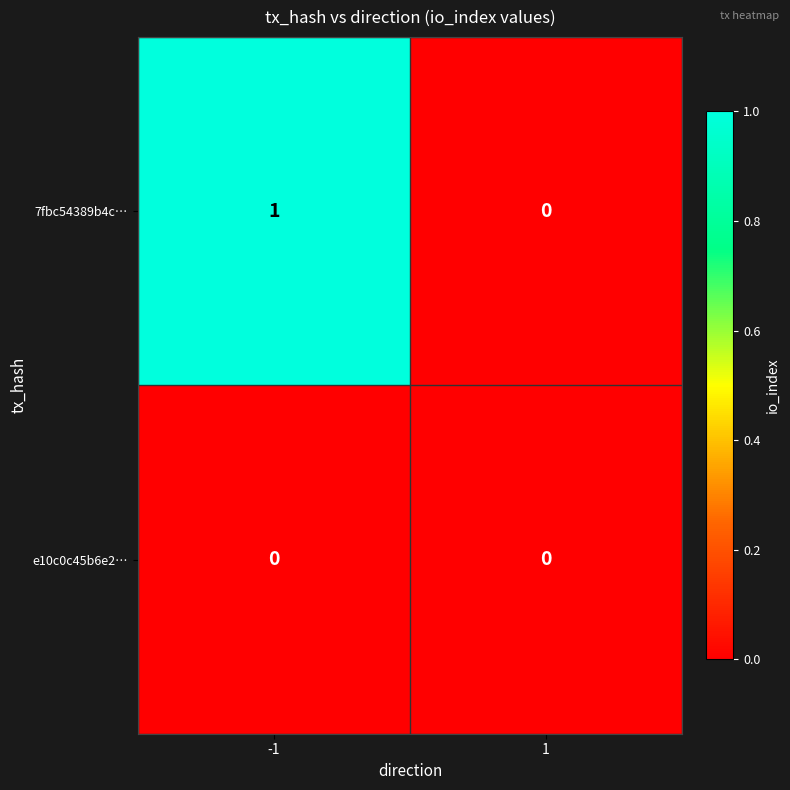

Rank the series by their average value, from lowest to highest.

e10c0c45b6e2…, 7fbc54389b4c…